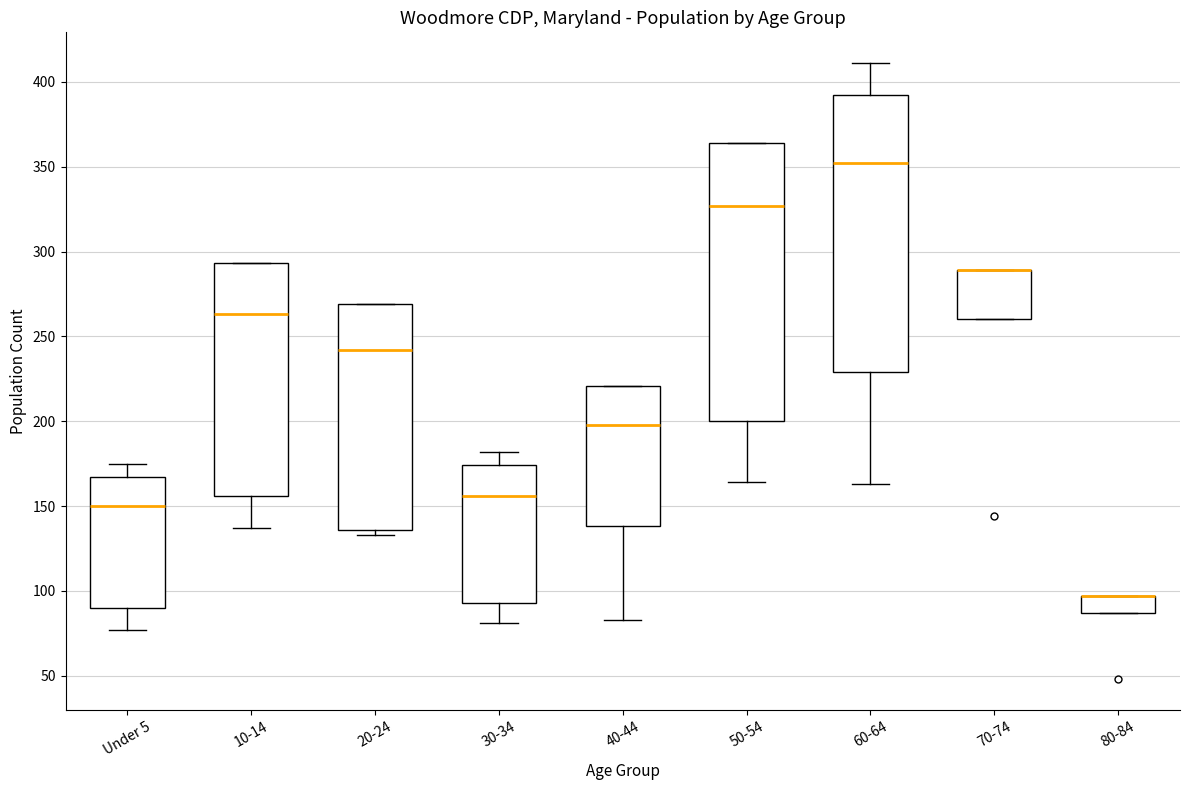

Where is the lower edge of the box for 80-84 on the y-axis? The values are not printed on the chart, so give them approximately, as read against the axis.

85